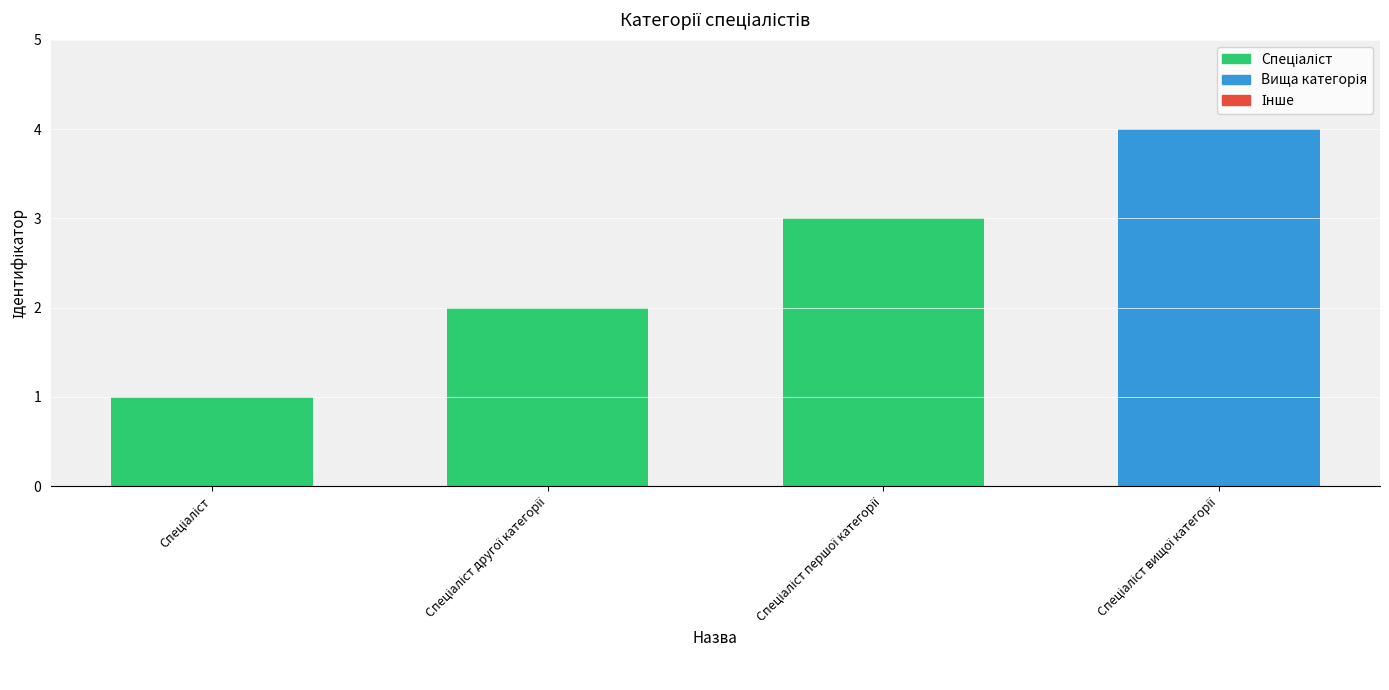

Does the chart contain any negative values?

No